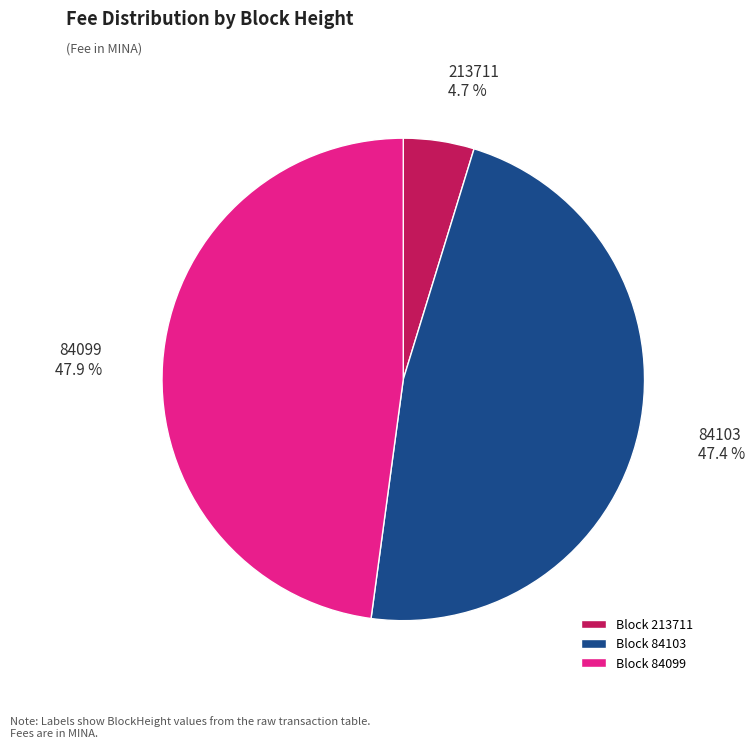

How many slices are in this pie chart?

3